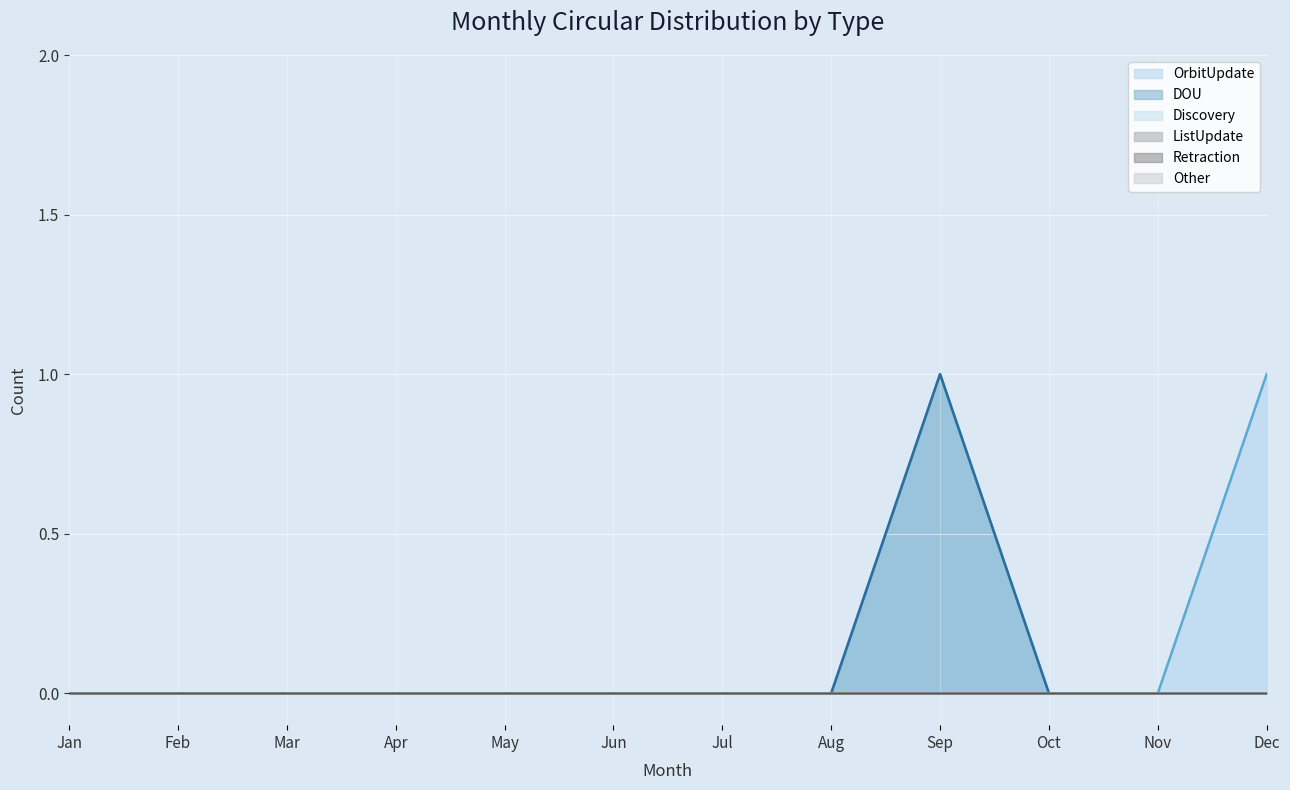

How many OrbitUpdate values are between 0 and 1?

12